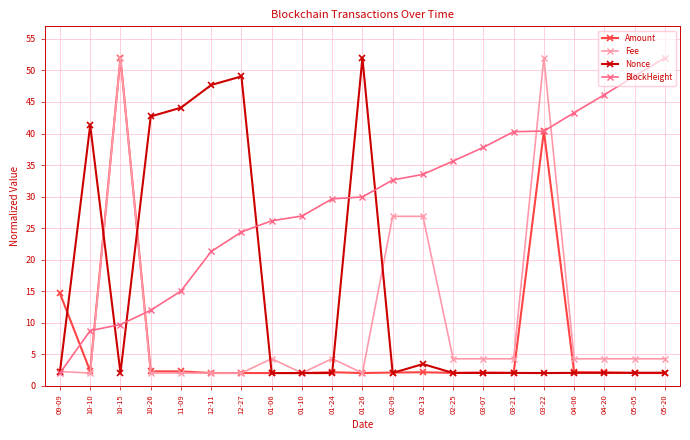

In Nonce, how many points are higher than both neighbors (excluding endpoints)?

5